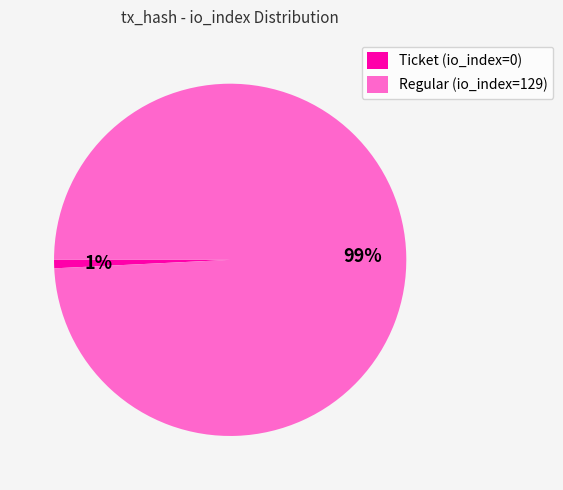

Rank the categories by value from highest to lowest.

Regular (io_index=129), Ticket (io_index=0)